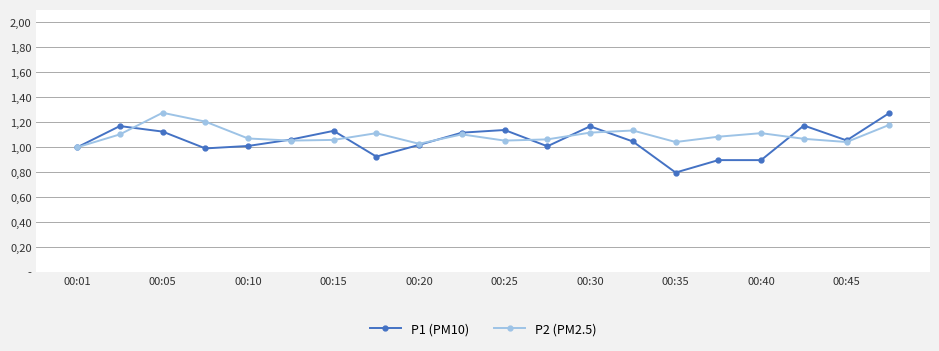

Which category has the lowest value in the P2 (PM2.5) series?

00:01